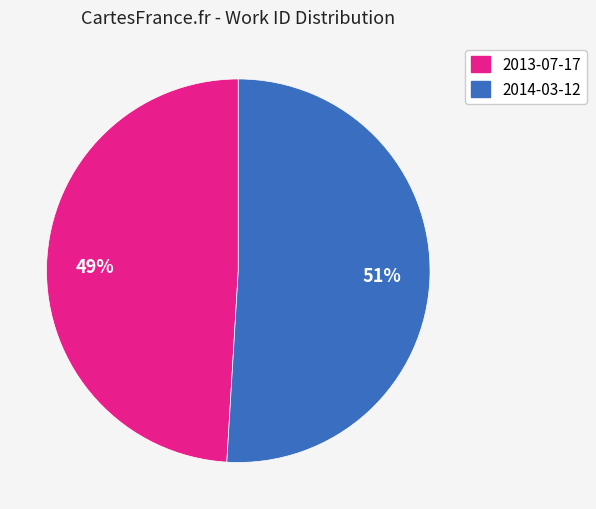

How many segments does this pie chart have?

2